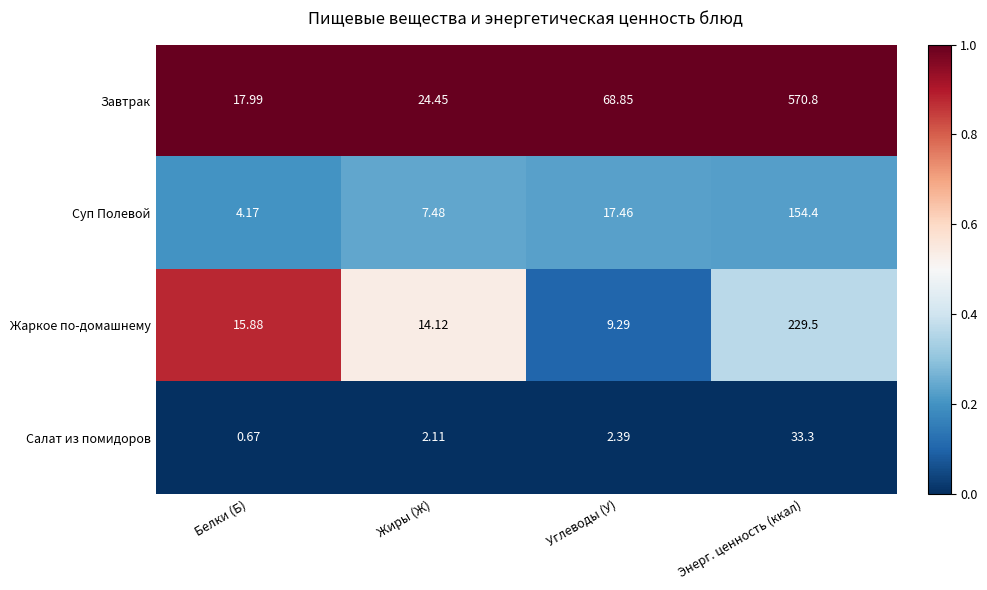

Which series changed the most between Углеводы (У) and Энерг. ценность (ккал)?

Завтрак